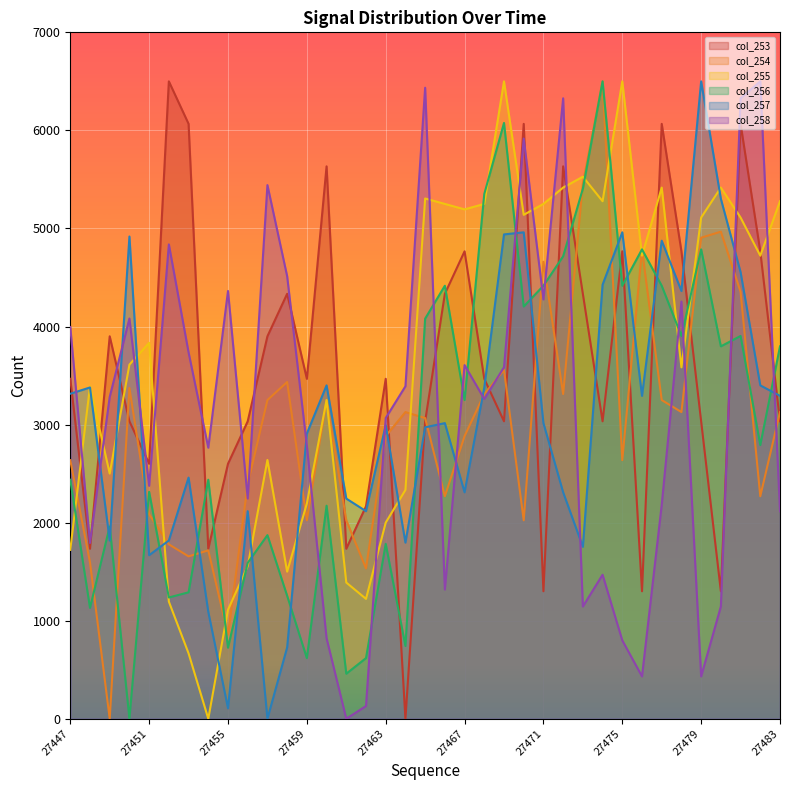

The value of col_253 at 27463 is 2321.1. True or false?

False